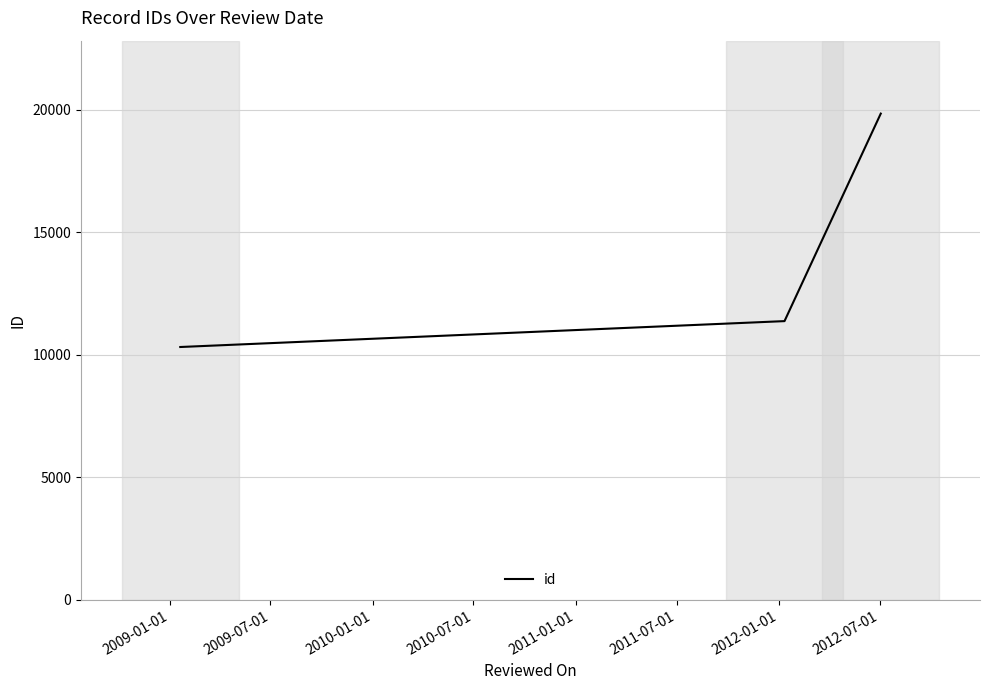

What is the difference between the second highest and minimum values?

1056